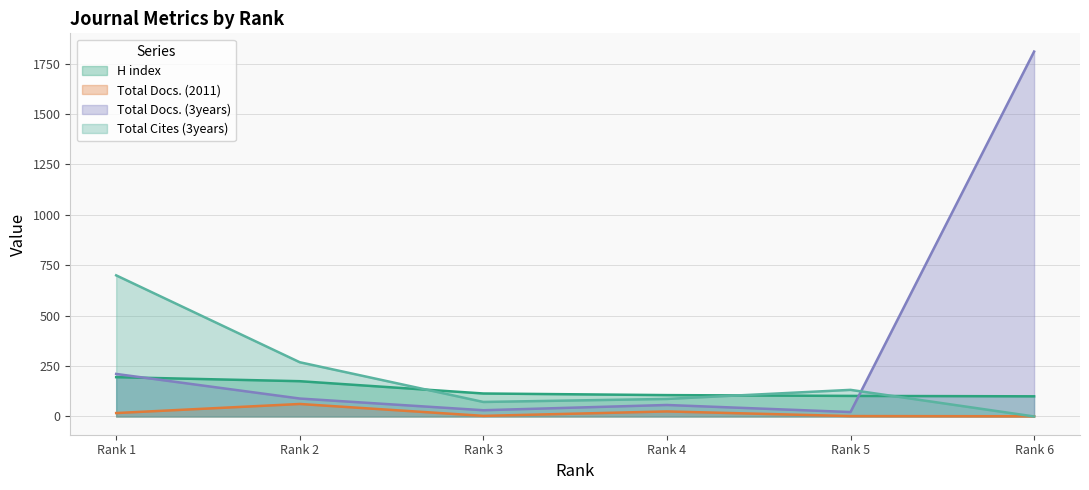

What are all the series names shown in the legend?

H index, Total Docs. (2011), Total Docs. (3years), Total Cites (3years)